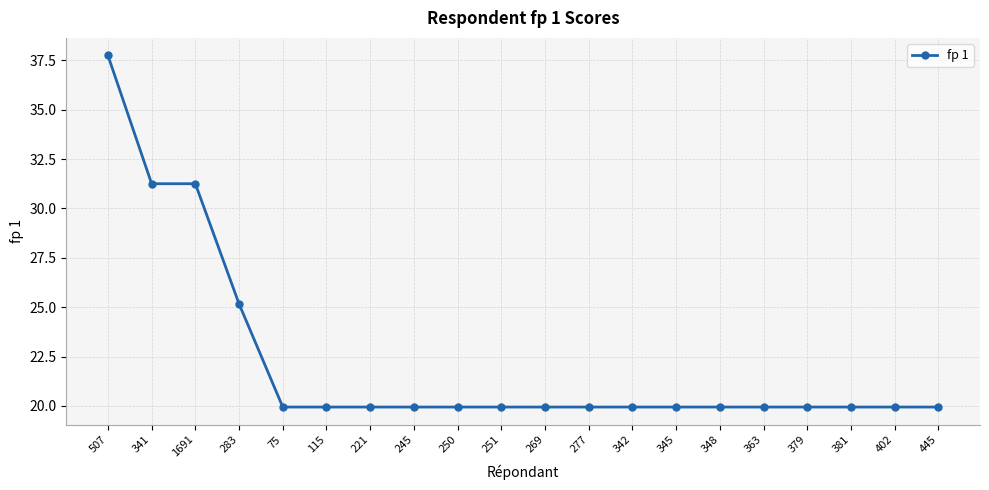

Which label corresponds to the largest value in the chart?

507